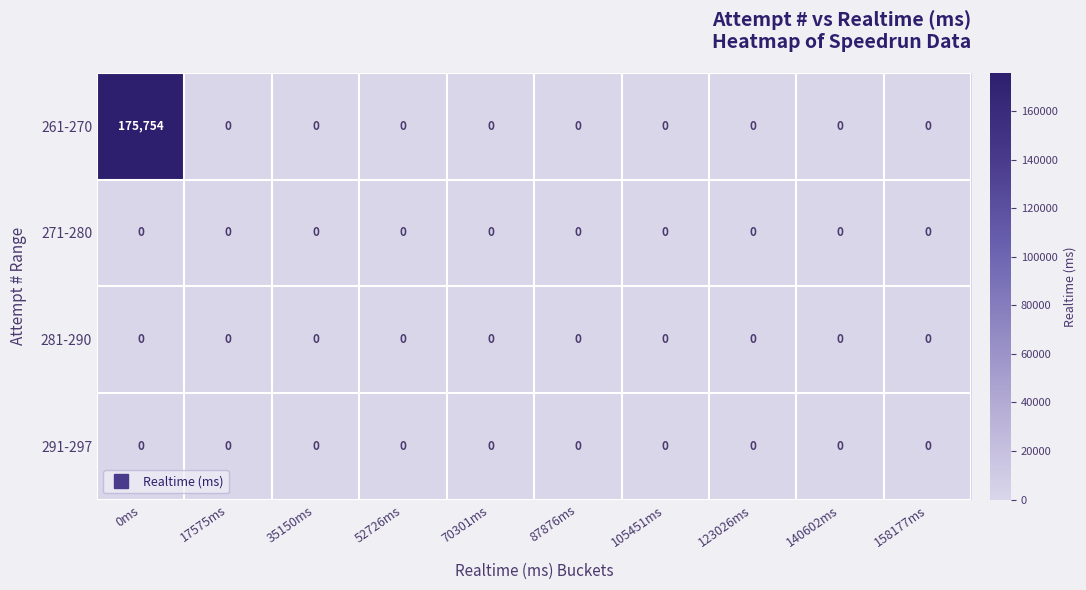

The value of 291-297 at 105451ms is 0. True or false?

True